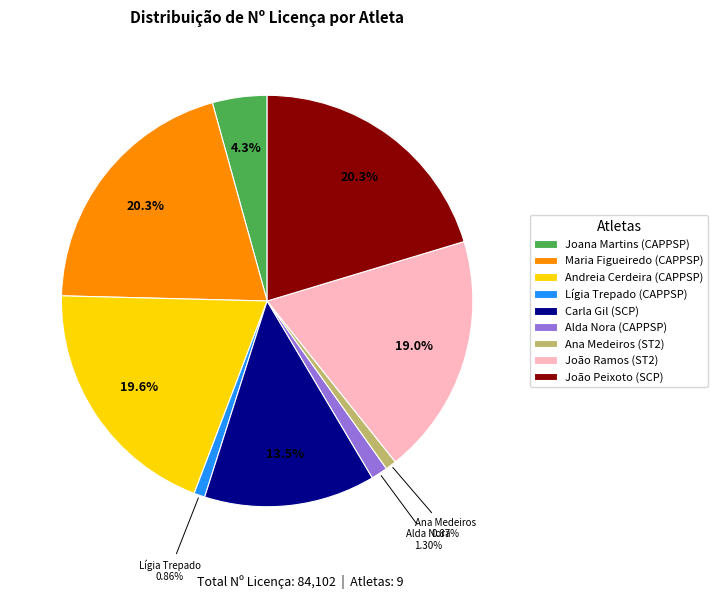

Combined, do Lígia Trepado (CAPPSP) and Ana Medeiros (ST2) account for over 50%?

No